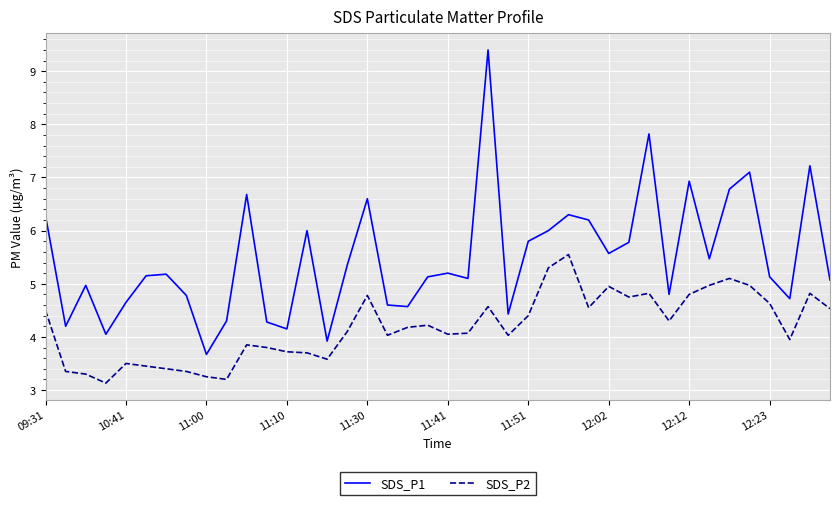

What are all the series names shown in the legend?

SDS_P1, SDS_P2